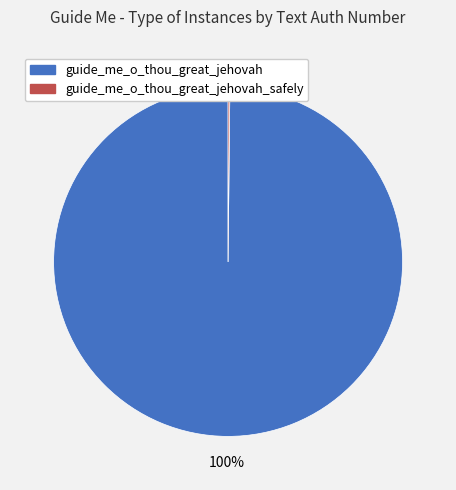

What is the largest slice in the pie chart?

guide_me_o_thou_great_jehovah